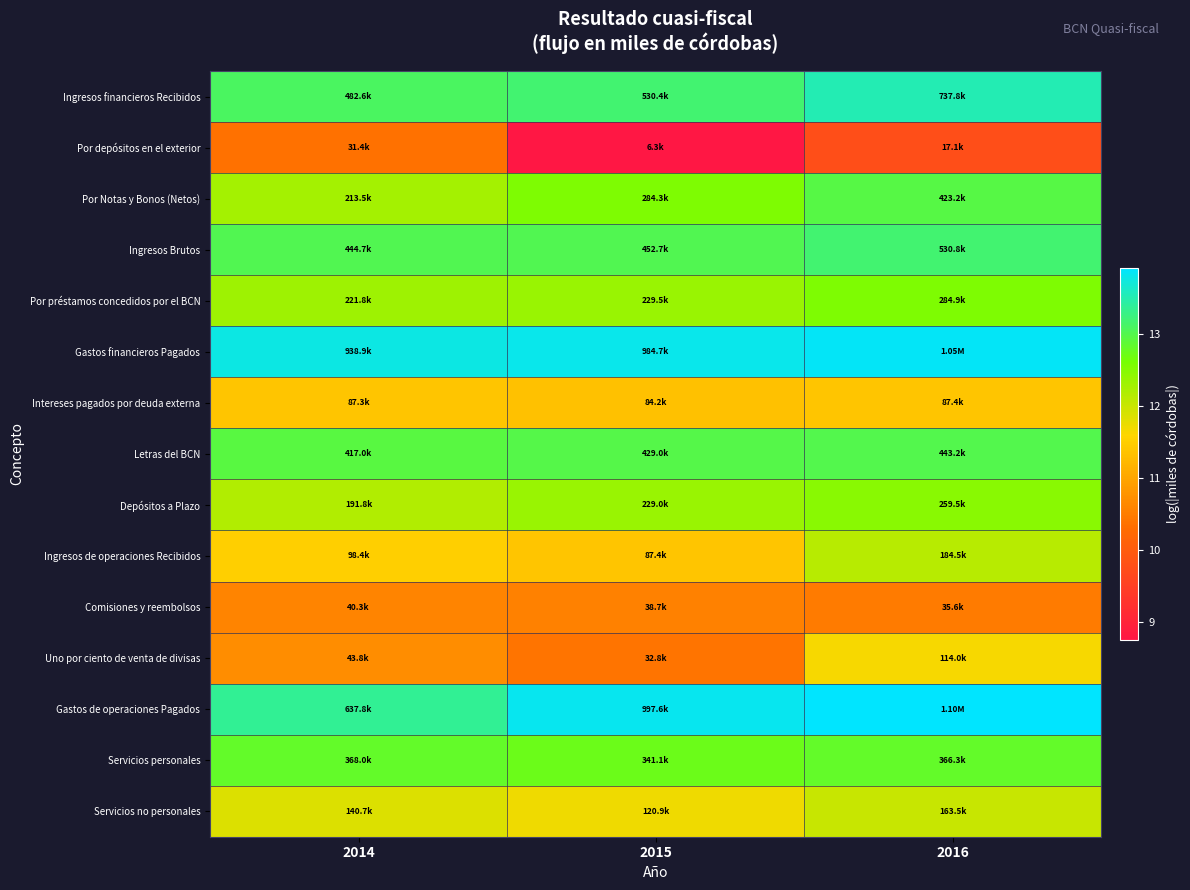

What is the difference between the highest and lowest values at 2014?

3.4